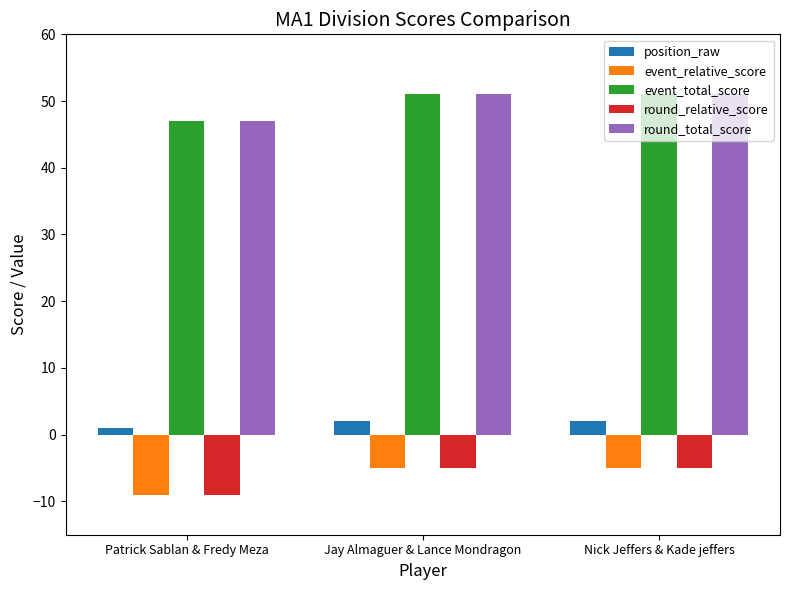

What position from the left is Jay Almaguer & Lance Mondragon?

2